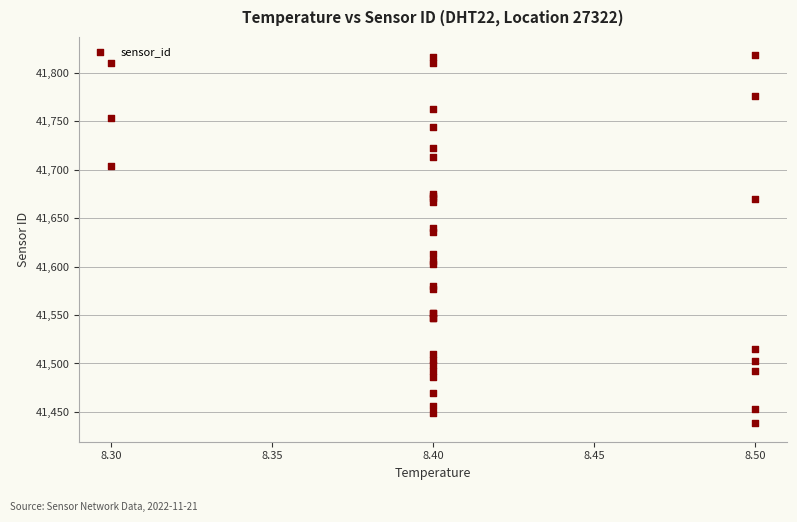

What Y value in the scatter plot is closest to 41628?

41635.7